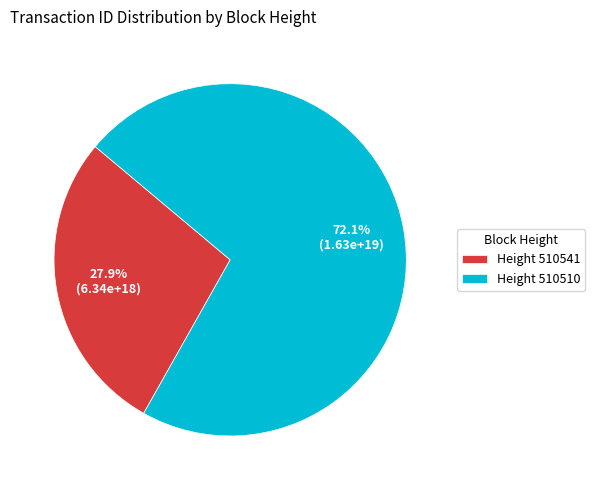

Count the number of slices in the pie.

2